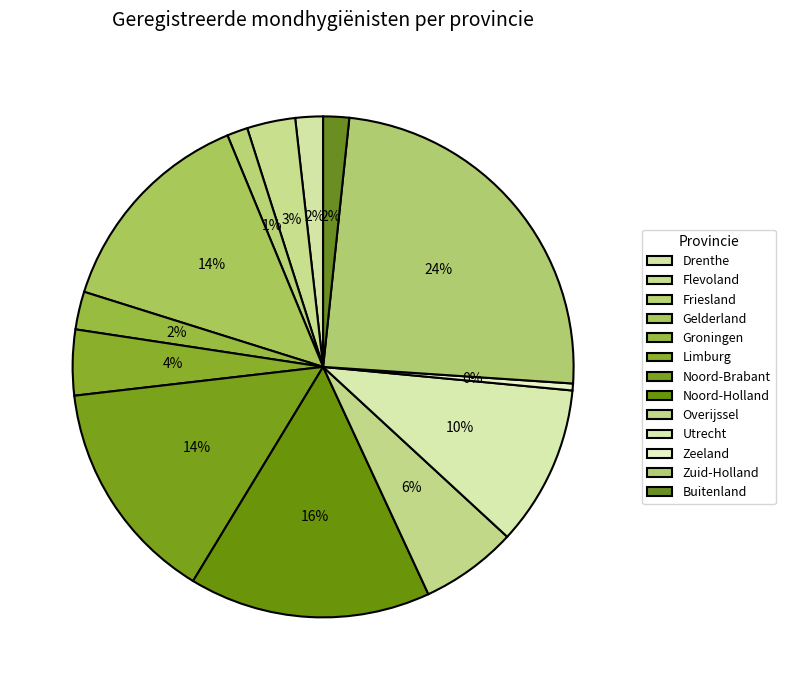

How many slices are in this pie chart?

13